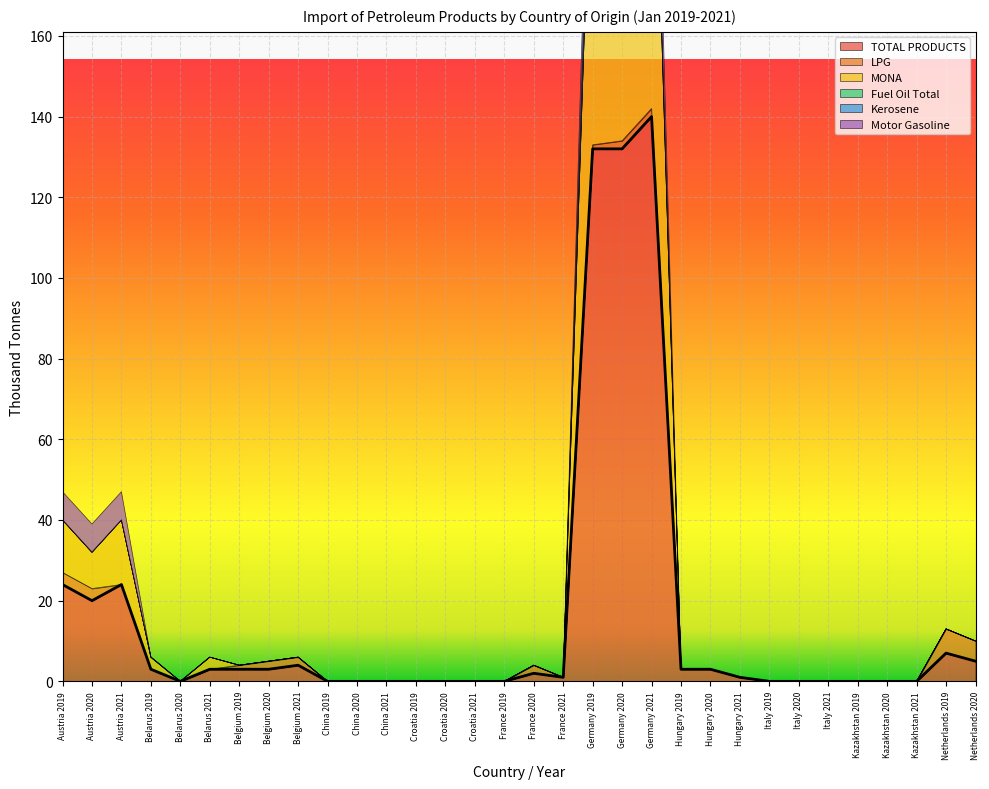

Read the MONA value at Germany 2019, to the nearest 10.

90